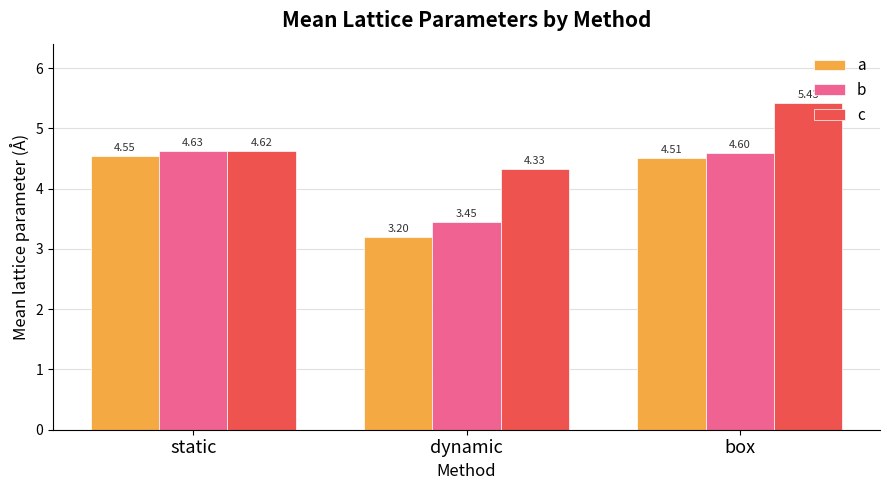

How many bars are there in total?

9